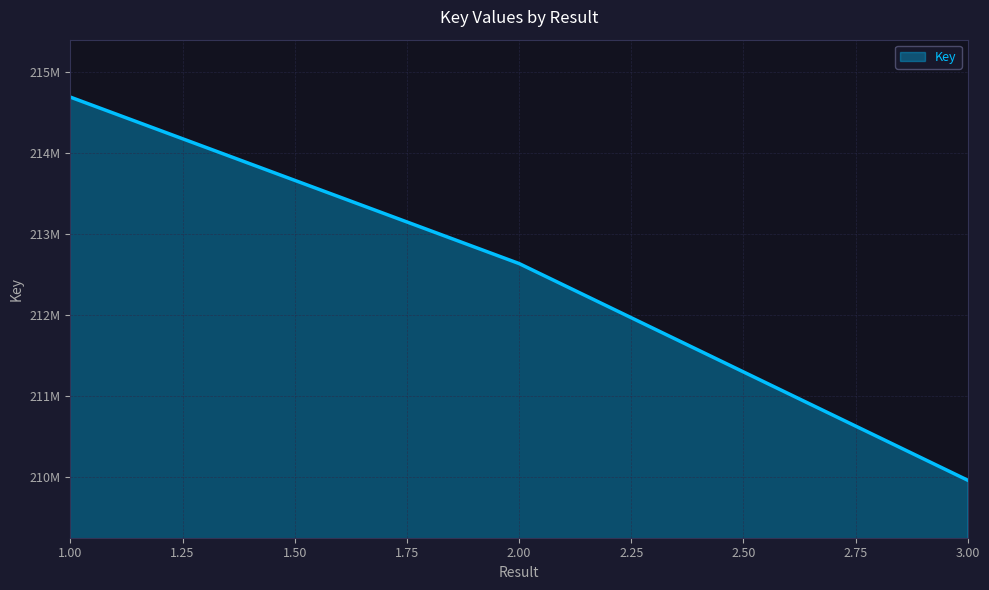

Does the chart have visible grid lines?

Yes